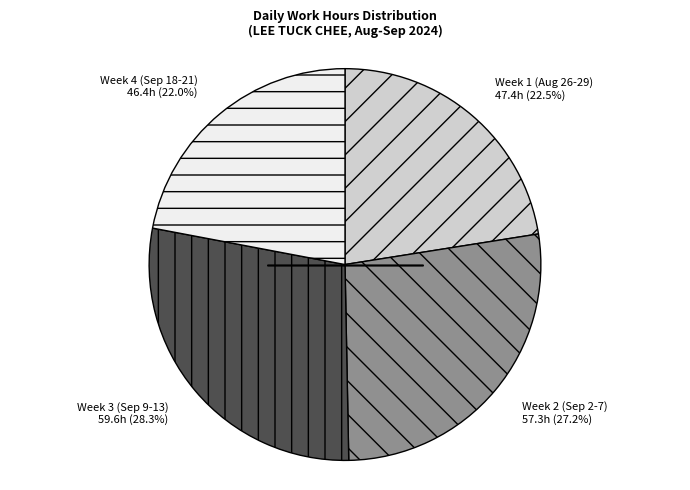

Is the sum of Week 4 (Sep 18-21) and Week 2 (Sep 2-7) greater than half?

No